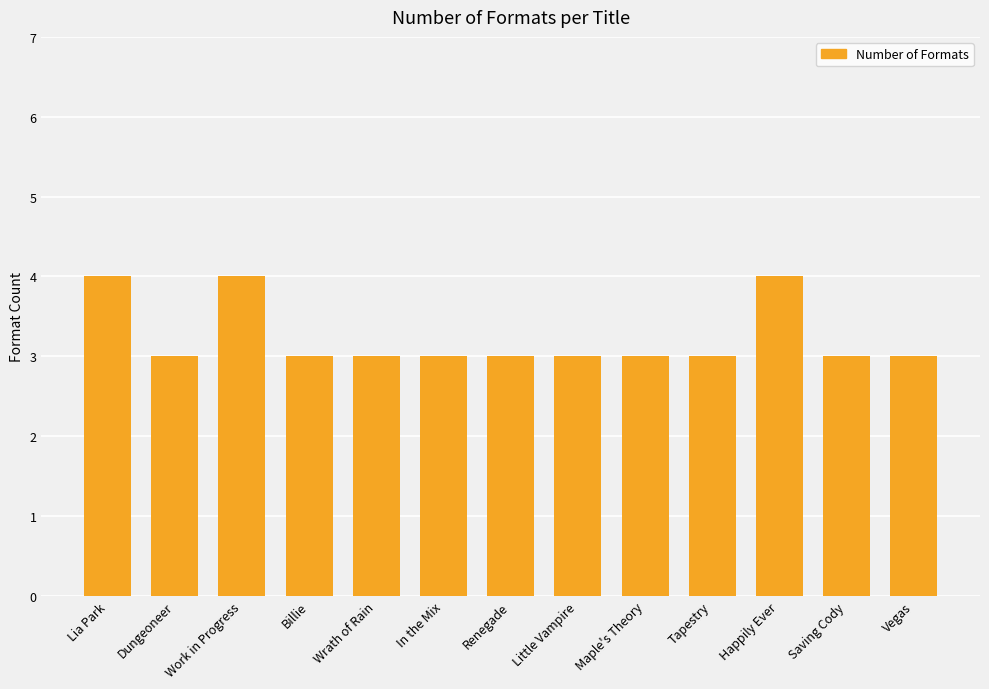

Is it true that the value at In the Mix is 3?

True